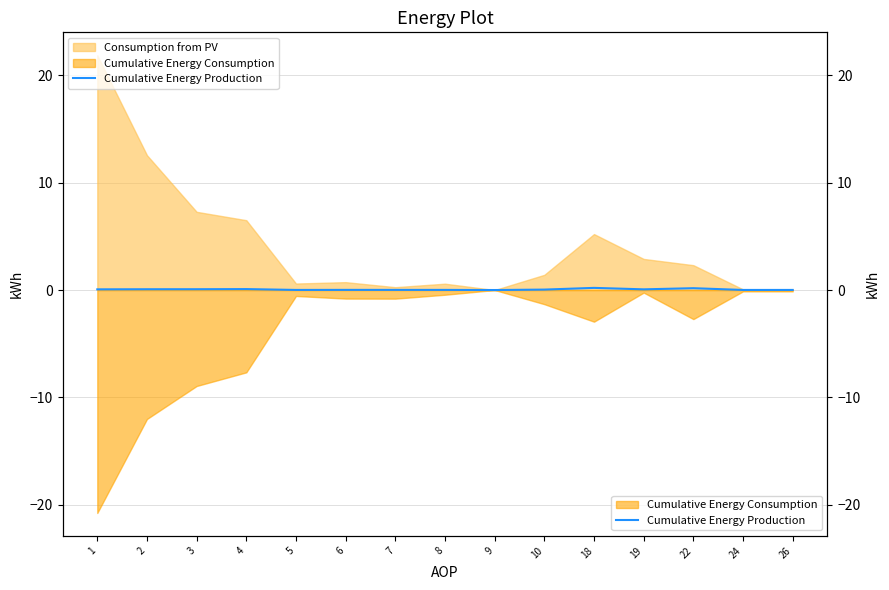

What is the average value?

0.1